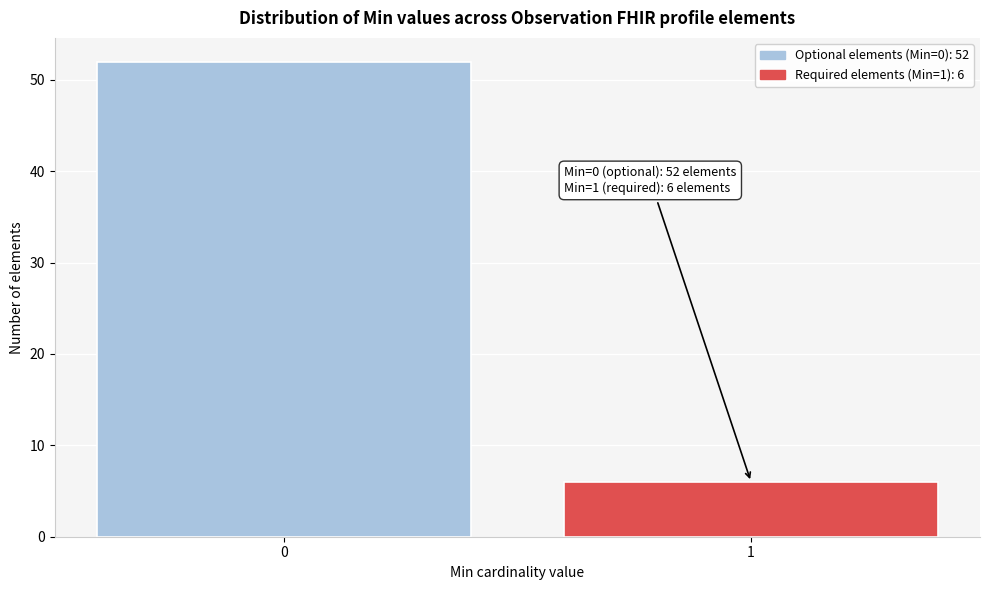

Reading left to right, transcribe all the data shown in this chart.

0=52	1=6